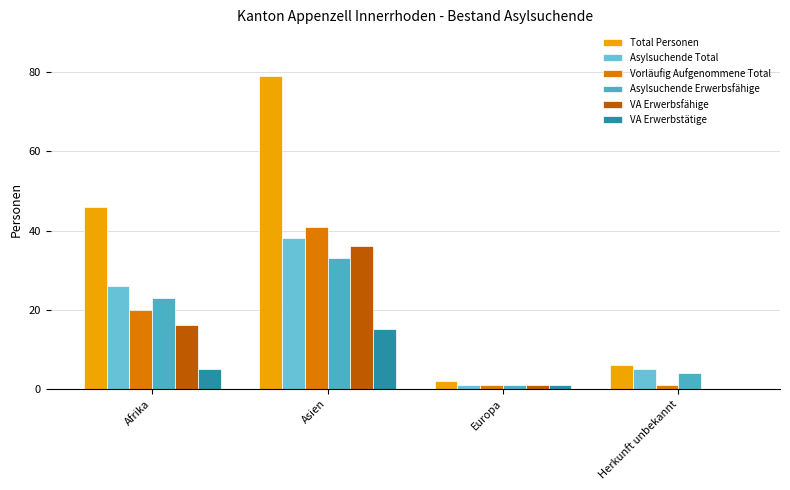

What position from the left is Herkunft unbekannt?

4